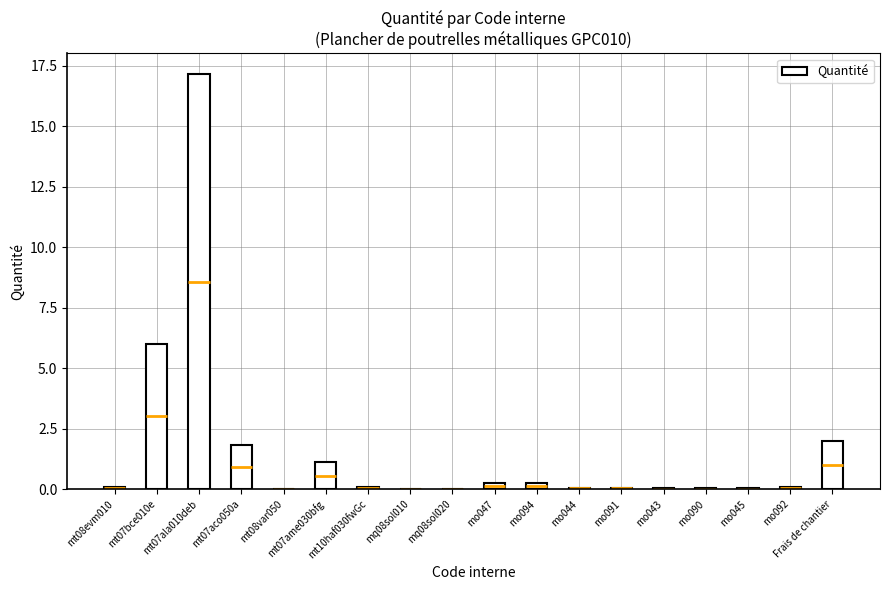

Reading left to right, list all the values displayed in this chart.

mt08evm010=0.1	mt07bce010e=6.0	mt07ala010deb=17.2	mt07aco050a=1.8	mt08var050=0.0	mt07ame030bfg=1.1	mt10haf030fwGc=0.1	mq08sol010=0.0	mq08sol020=0.0	mo047=0.2	mo094=0.2	mo044=0.1	mo091=0.1	mo043=0.0	mo090=0.0	mo045=0.0	mo092=0.1	Frais de chantier=2.0